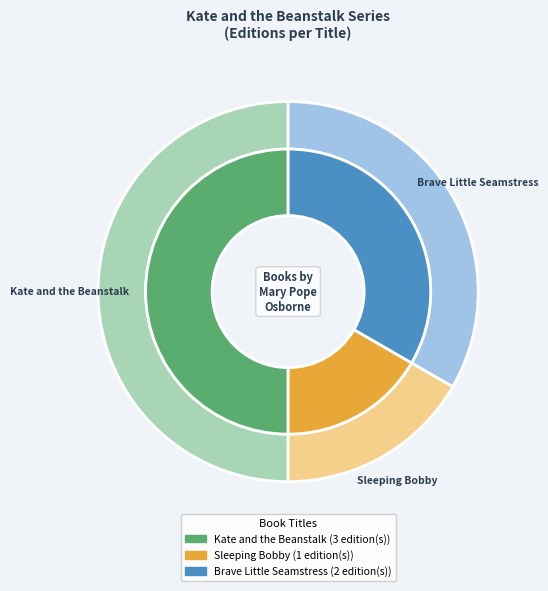

To the nearest percent, what is the difference between the Kate and the Beanstalk and Brave Little Seamstress slice percentages?

17%